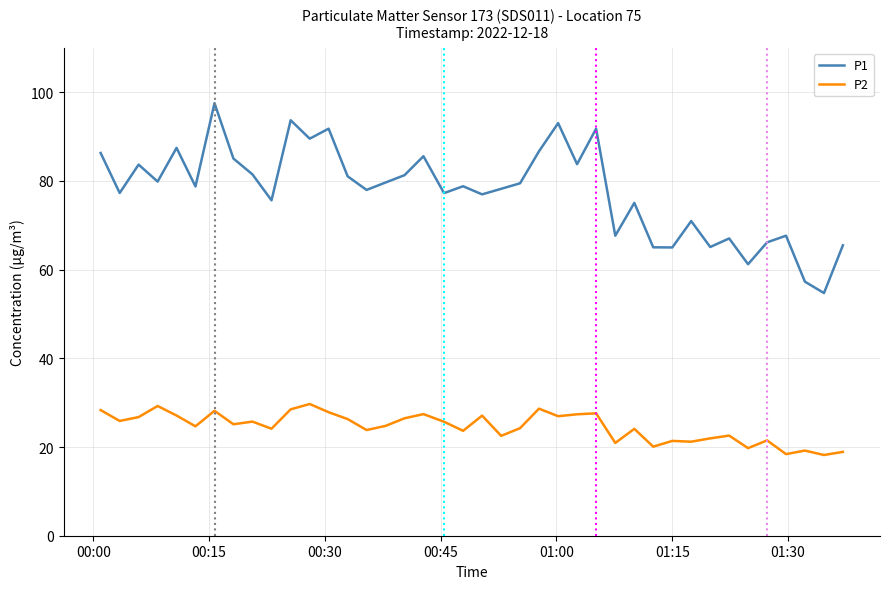

Which series has the largest total across all categories?

P1